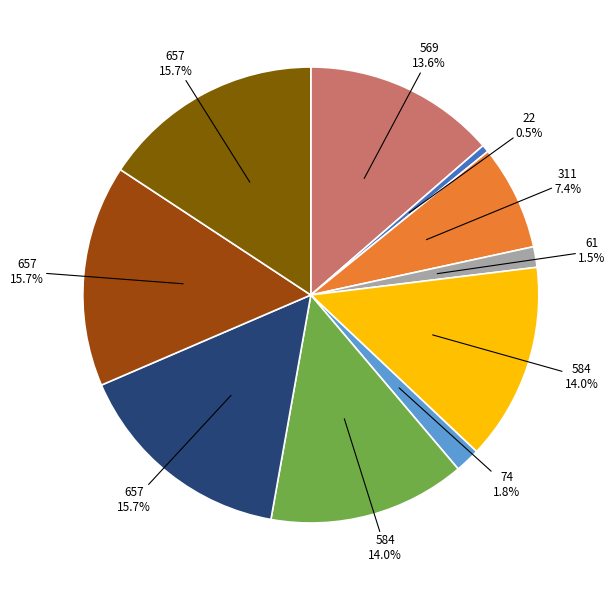

Is there any slice that represents more than half of the pie?

No